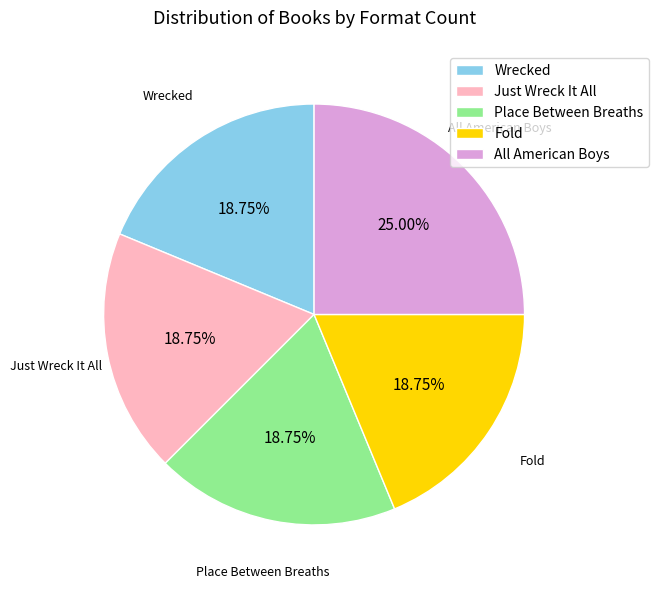

What percentage do Fold and Place Between Breaths together represent?

37.5%